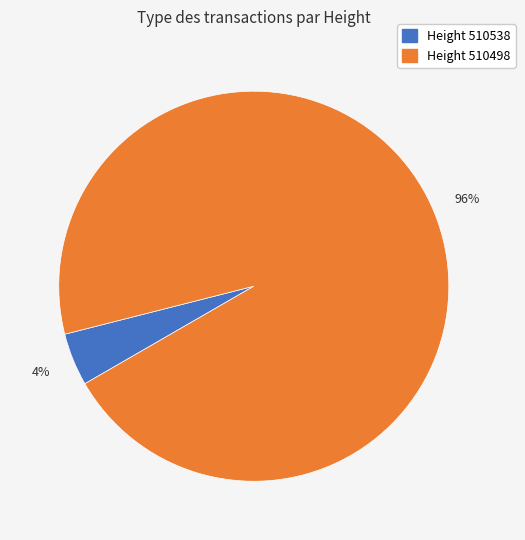

True or false: Height 510538 accounts for 4% of the total.

True